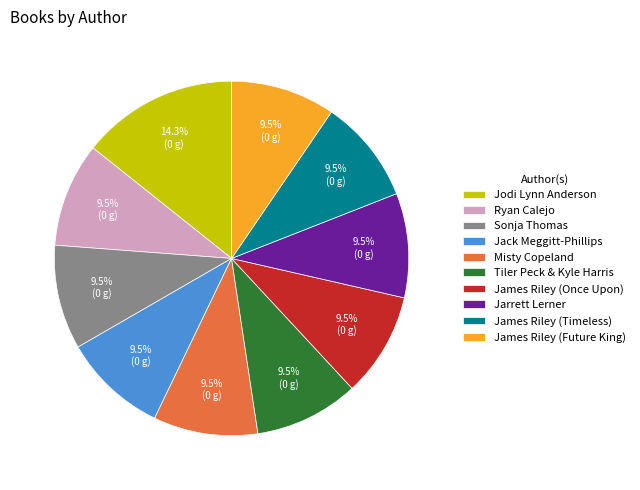

To the nearest percent, what is the difference between the Jodi Lynn Anderson and Ryan Calejo slice percentages?

5%